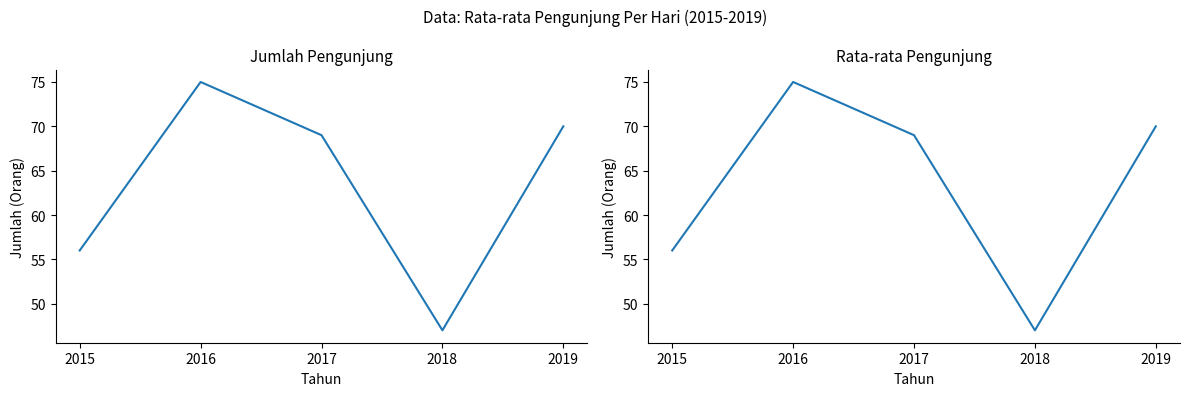

What is the sum of all values?

317